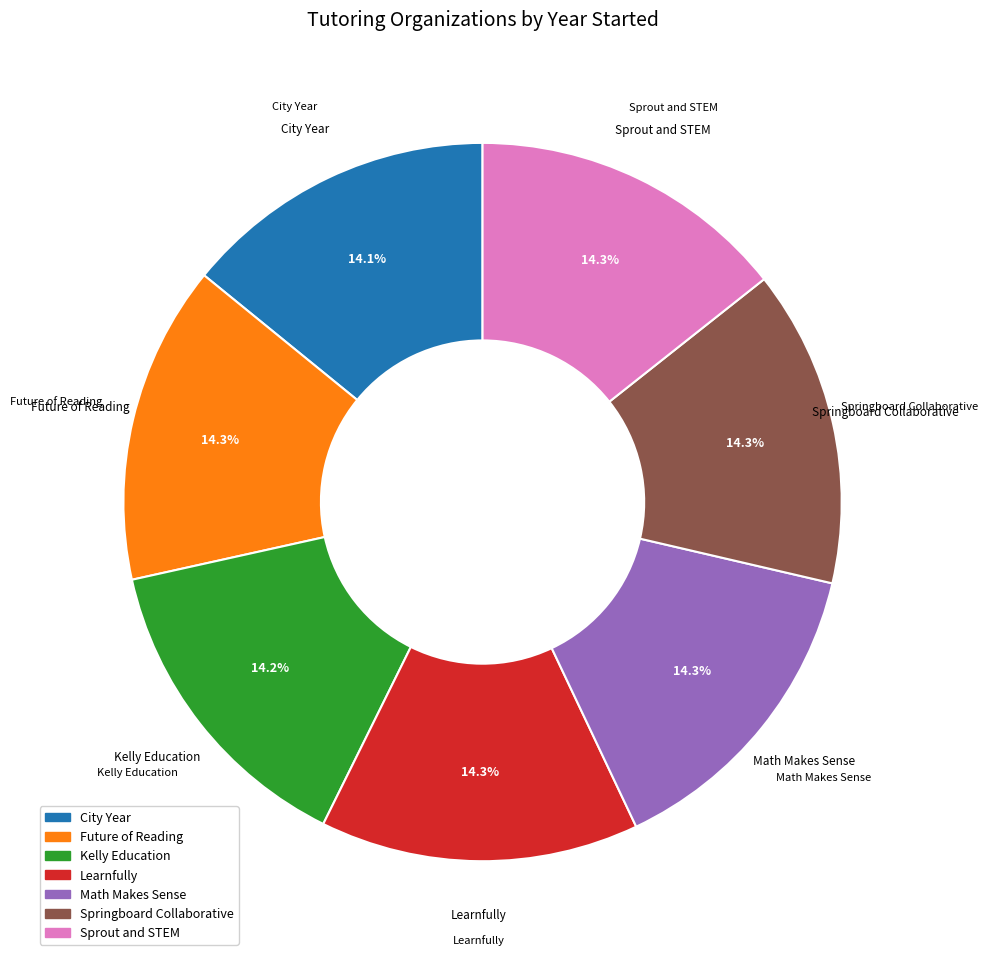

Is it true that Springboard Collaborative is 28% of the pie?

False